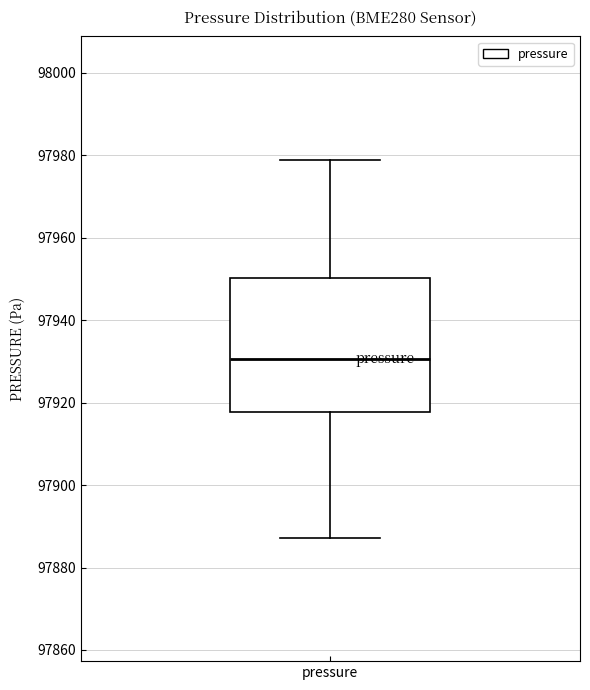

Where is the lower edge of the box for pressure on the y-axis? The values are not printed on the chart, so give them approximately, as read against the axis.

97918